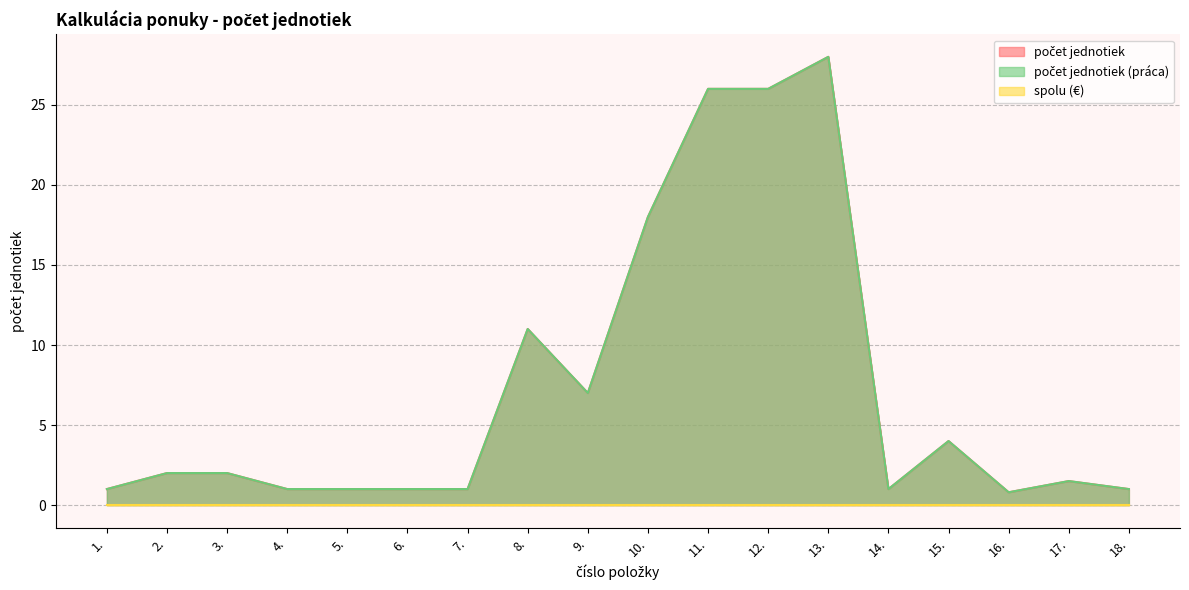

Where is the first local minimum for počet jednotiek (práca)?

9.